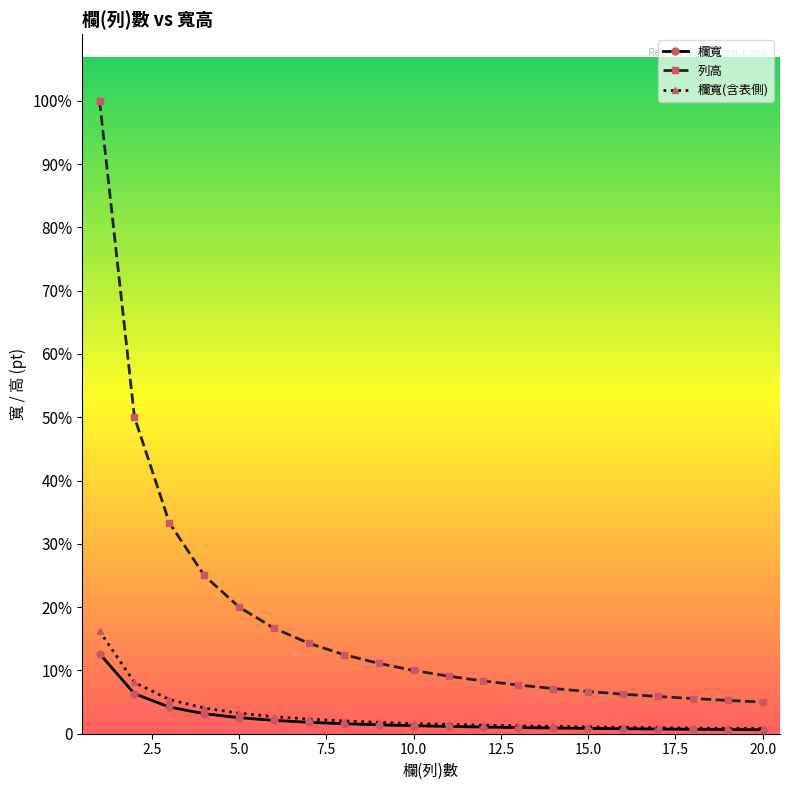

What are all the series names shown in the legend?

欄寬, 列高, 欄寬(含表側)